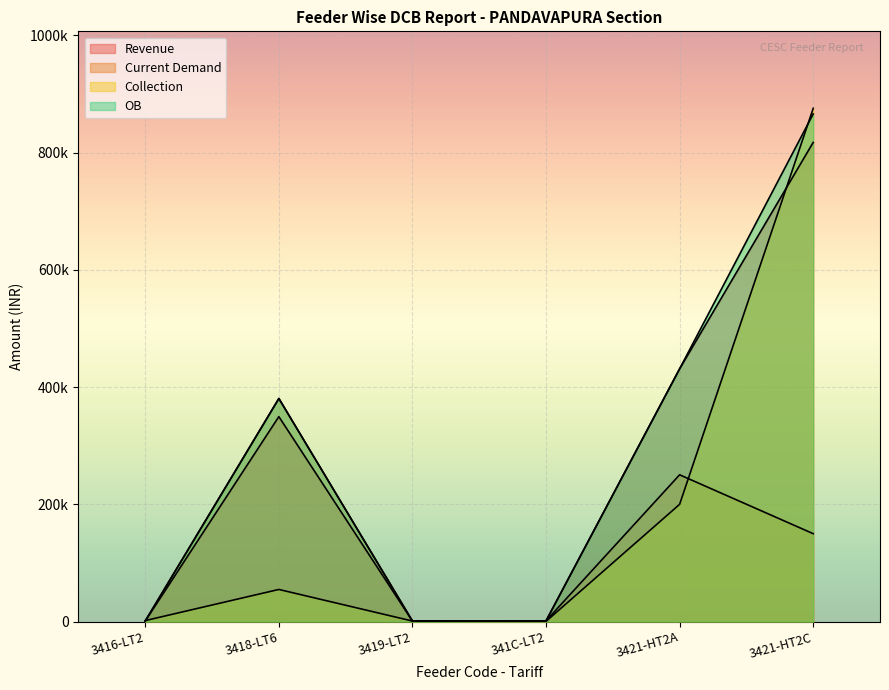

The value of Revenue at 3419-LT2 is 565.4. True or false?

False